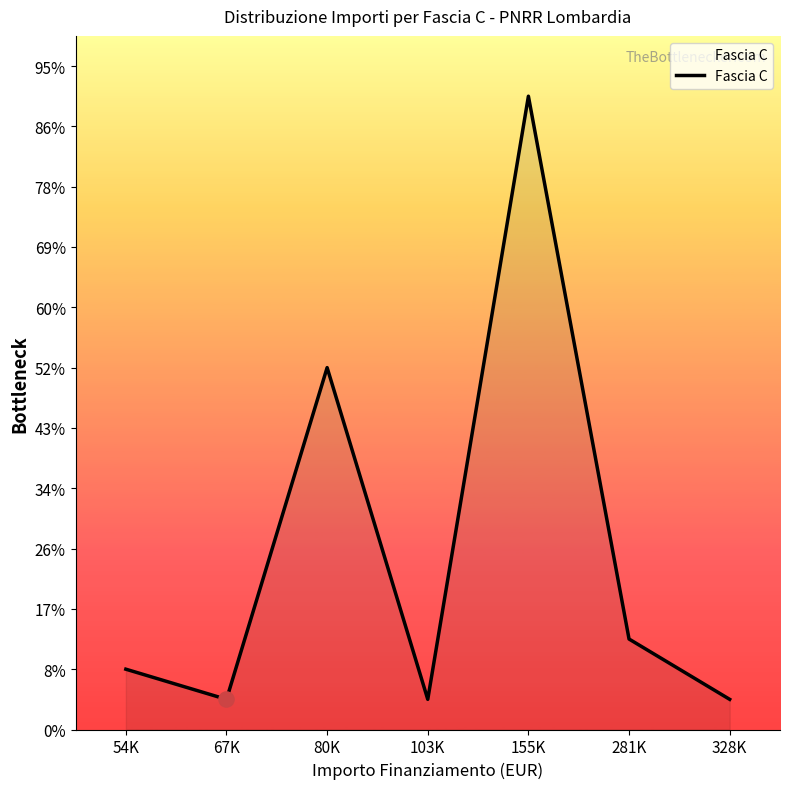

Does the chart have visible grid lines?

No